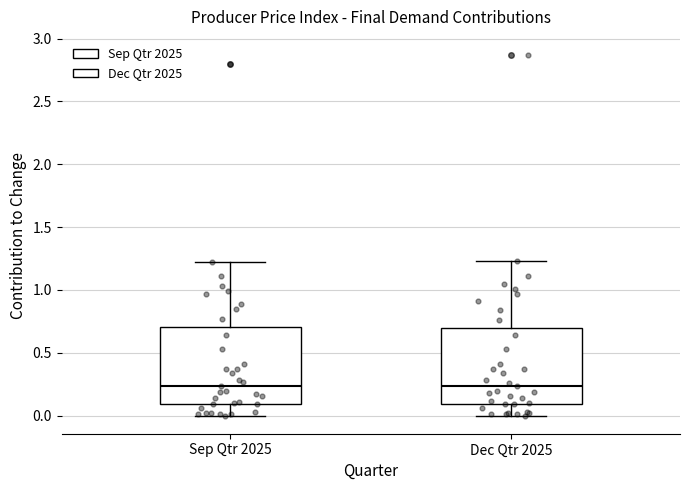

Reading left to right, read every box against the y-axis: the position of its median line, the range the box covers, and the ends of its whiskers. The values are not printed on the chart, so give them approximately, as read against the axis.

Sep Qtr 2025: median 0.25, box 0.10 to 0.70, whiskers 0.00 to 1.20
Dec Qtr 2025: median 0.25, box 0.10 to 0.70, whiskers 0.00 to 1.25